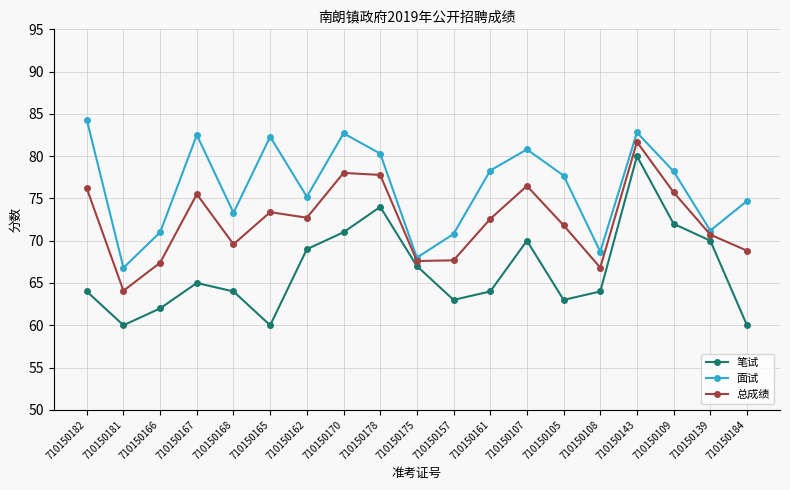

How many distinct data groups are displayed?

3